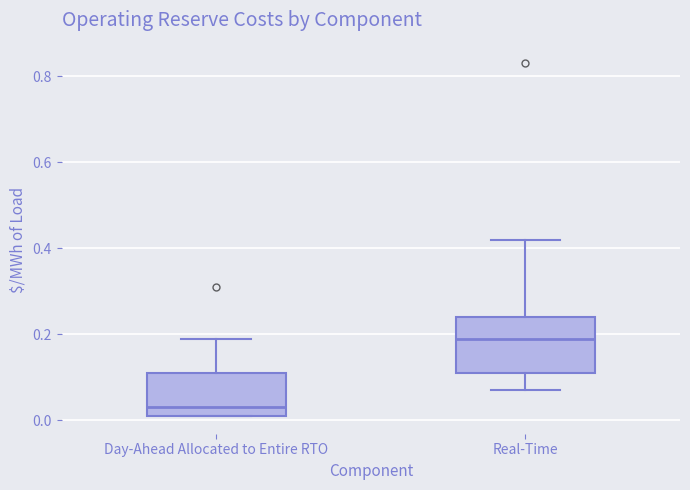

Reading left to right, transcribe this box plot: for each box, give where its median line is, the range the box spans, and where its two whiskers end, as read against the y-axis. The values are not printed on the chart, so give them approximately, as read against the axis.

Day-Ahead Allocated to Entire RTO: median 0.04, box 0.02 to 0.12, whiskers 0.02 to 0.20
Real-Time: median 0.20, box 0.12 to 0.24, whiskers 0.08 to 0.42